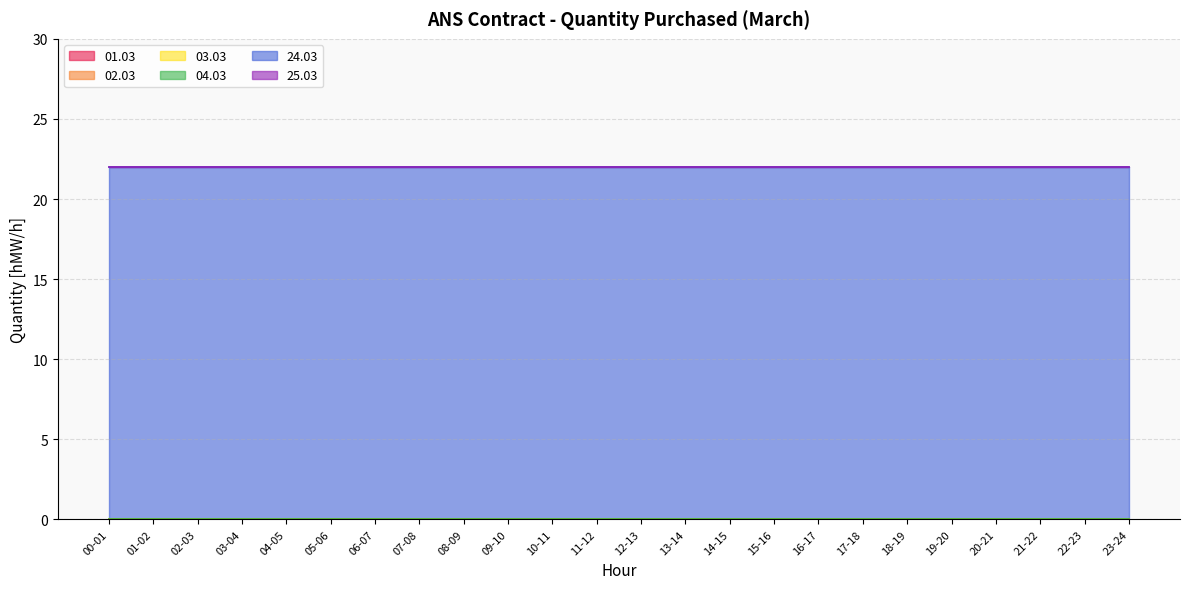

Which series has the largest range (max minus min)?

01.03